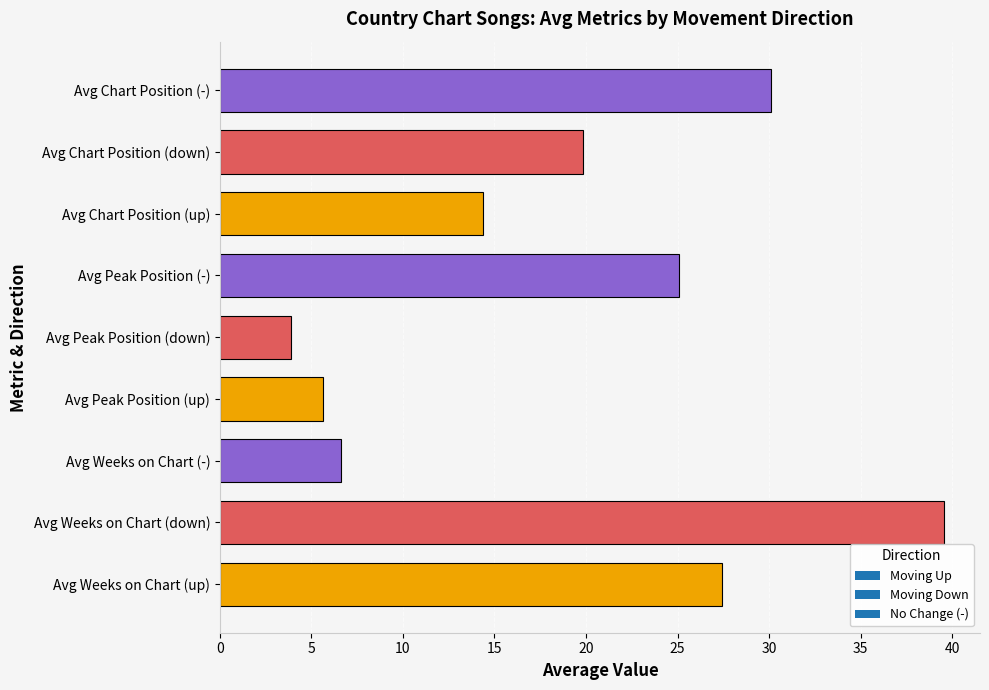

Are the bars grouped side by side (vs. stacked)?

No